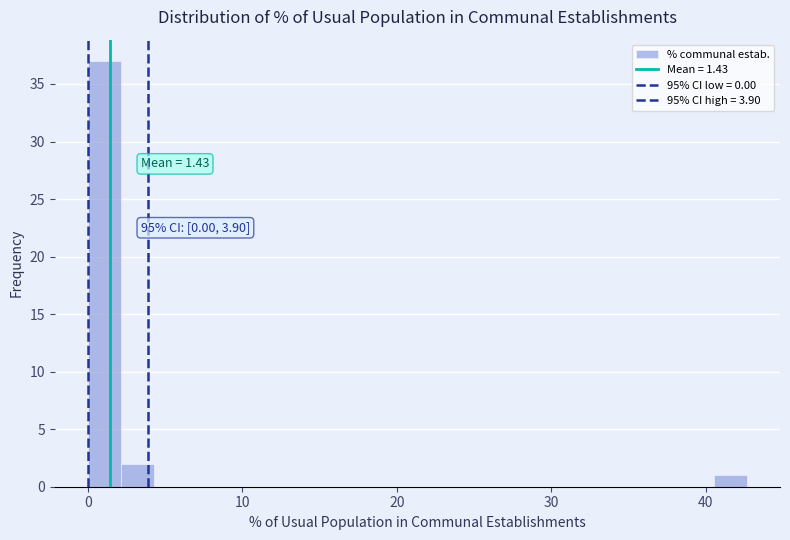

Read against the x-axis, roughly where is the centre of the tallest bar?

1